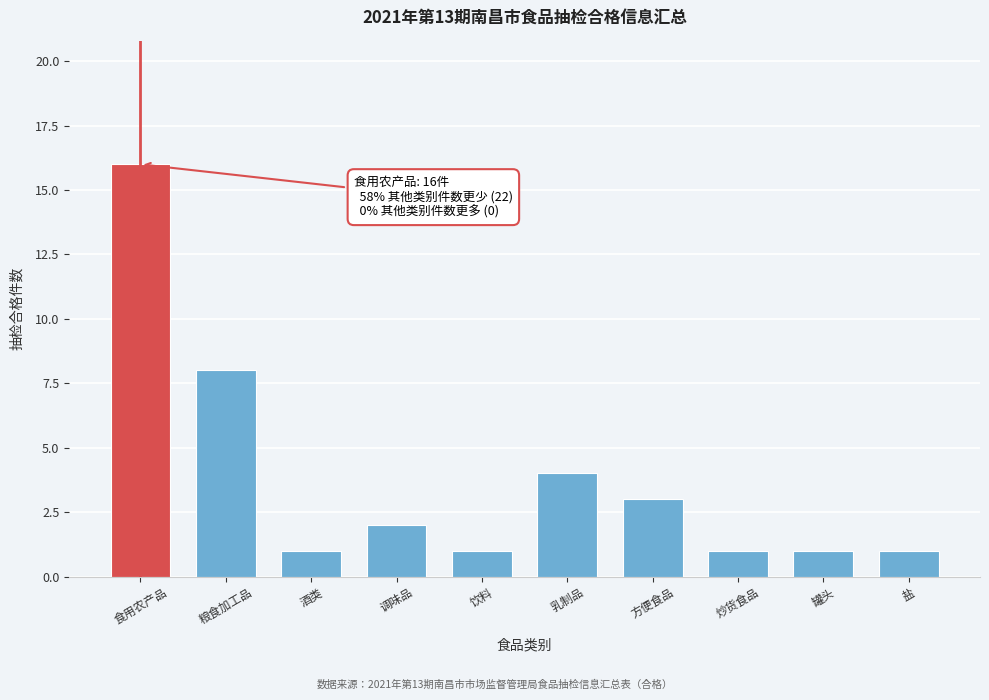

Reading right to left, list all the values displayed in this chart.

盐=1	罐头=1	炒货食品=1	方便食品=3	乳制品=4	饮料=1	调味品=2	酒类=1	粮食加工品=8	食用农产品=16